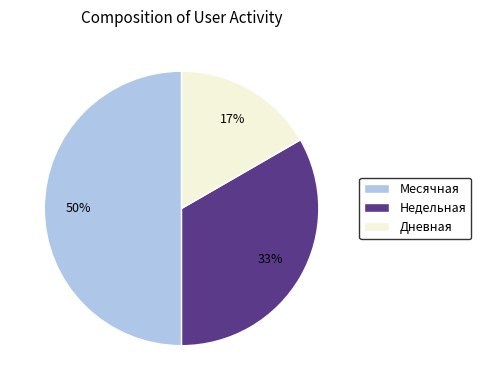

Does Недельная represent more than half of the total?

No